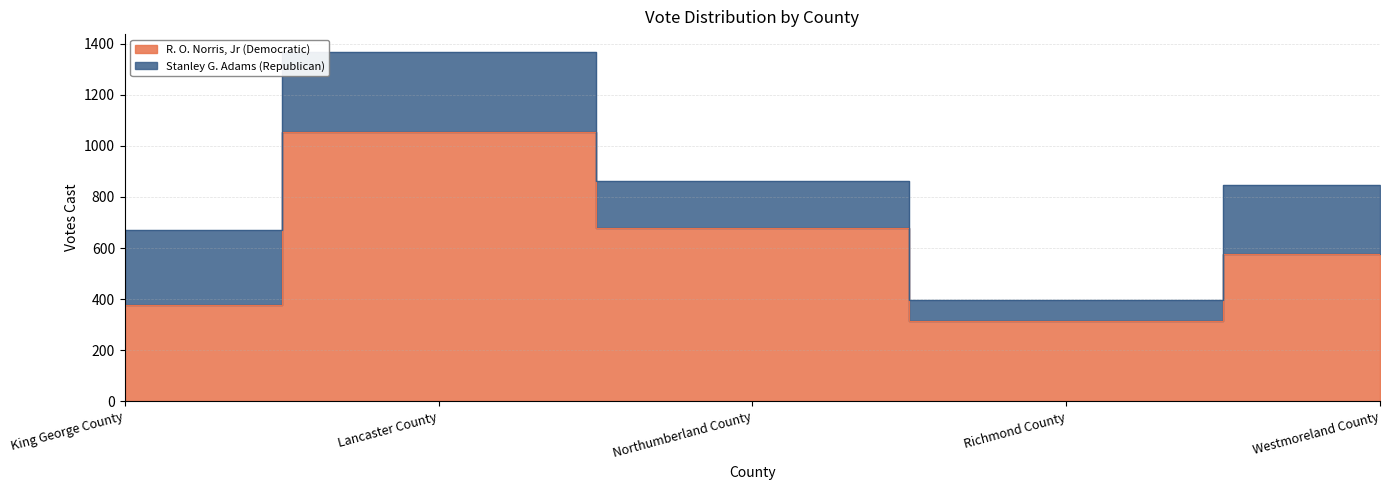

Reading right to left, extract all data points from this chart.

578	313	680	1056	378